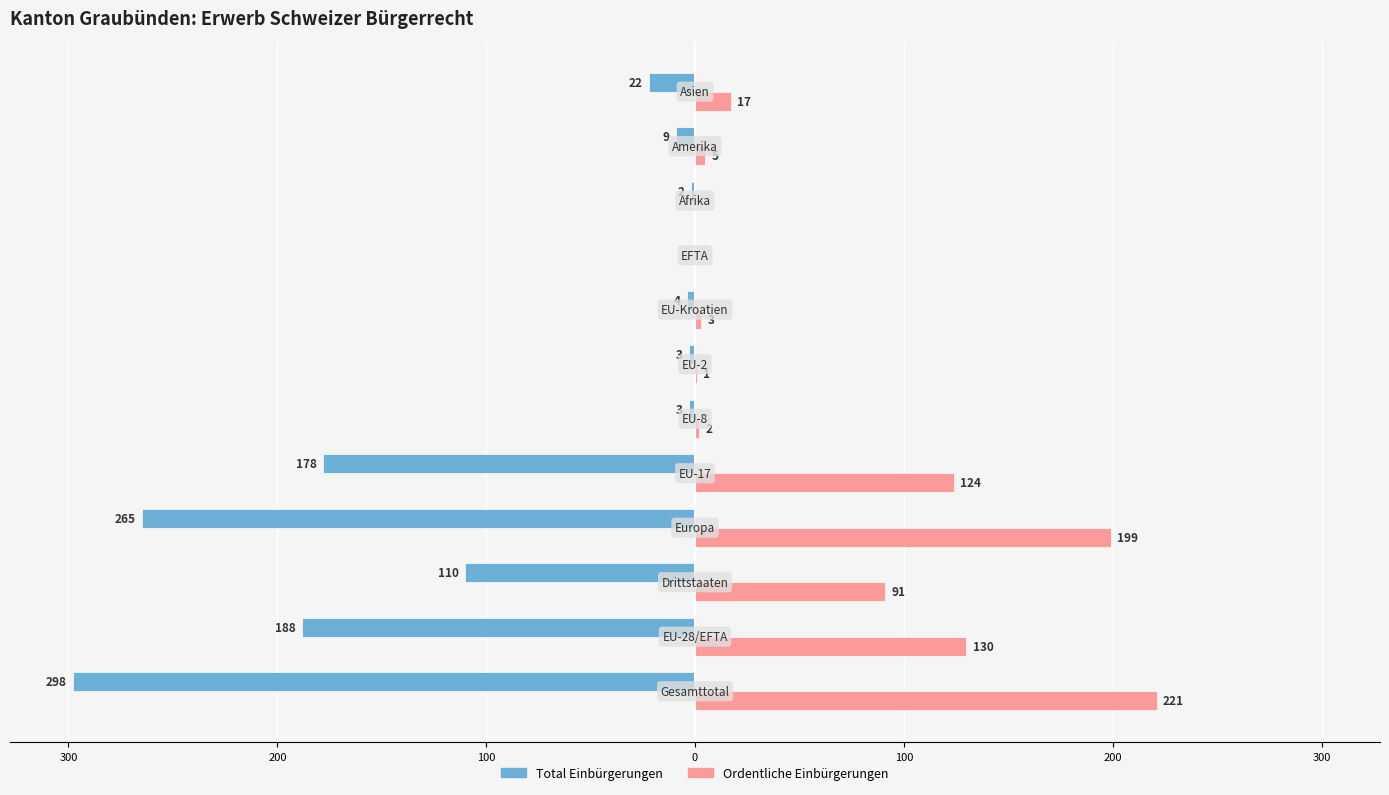

What are all the series names shown in the legend?

Total Einbürgerungen, Ordentliche Einbürgerungen